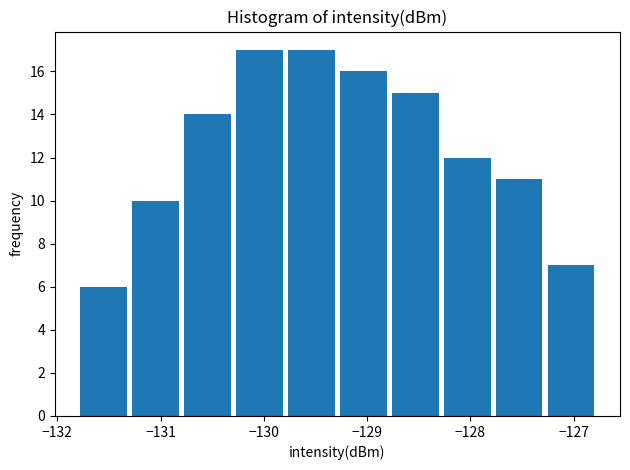

Reading left to right, transcribe this chart: for each bar, give the range it covers on the x-axis and its height. Neither the bar edges nor the heights are printed on the chart, so give them approximately, as read against the axes.

-131.8 to -131.3: 6
-131.3 to -130.8: 10
-130.8 to -130.3: 14
-130.3 to -129.8: 17
-129.8 to -129.3: 17
-129.3 to -128.8: 16
-128.8 to -128.3: 15
-128.3 to -127.8: 12
-127.8 to -127.3: 11
-127.3 to -126.8: 7